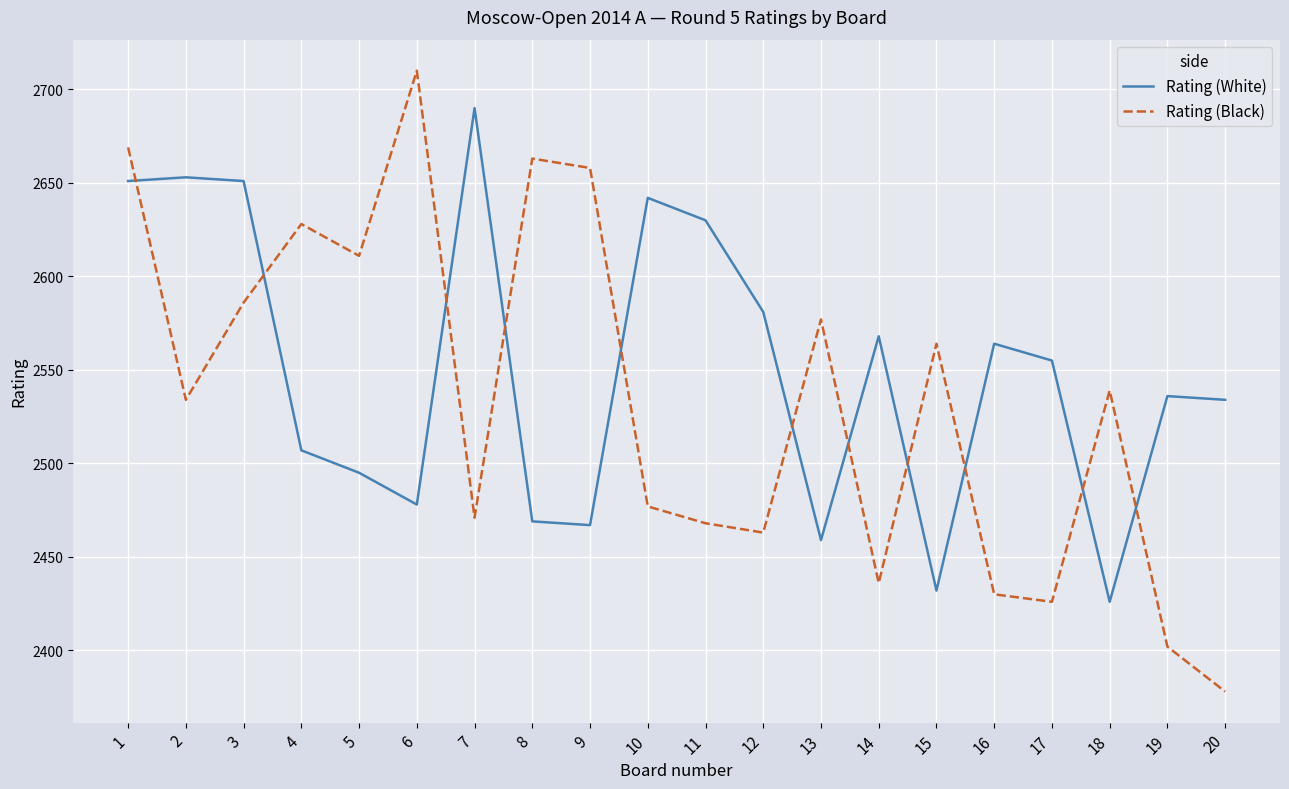

True or false: Rating (Black) and Rating (White) intersect in this chart.

True